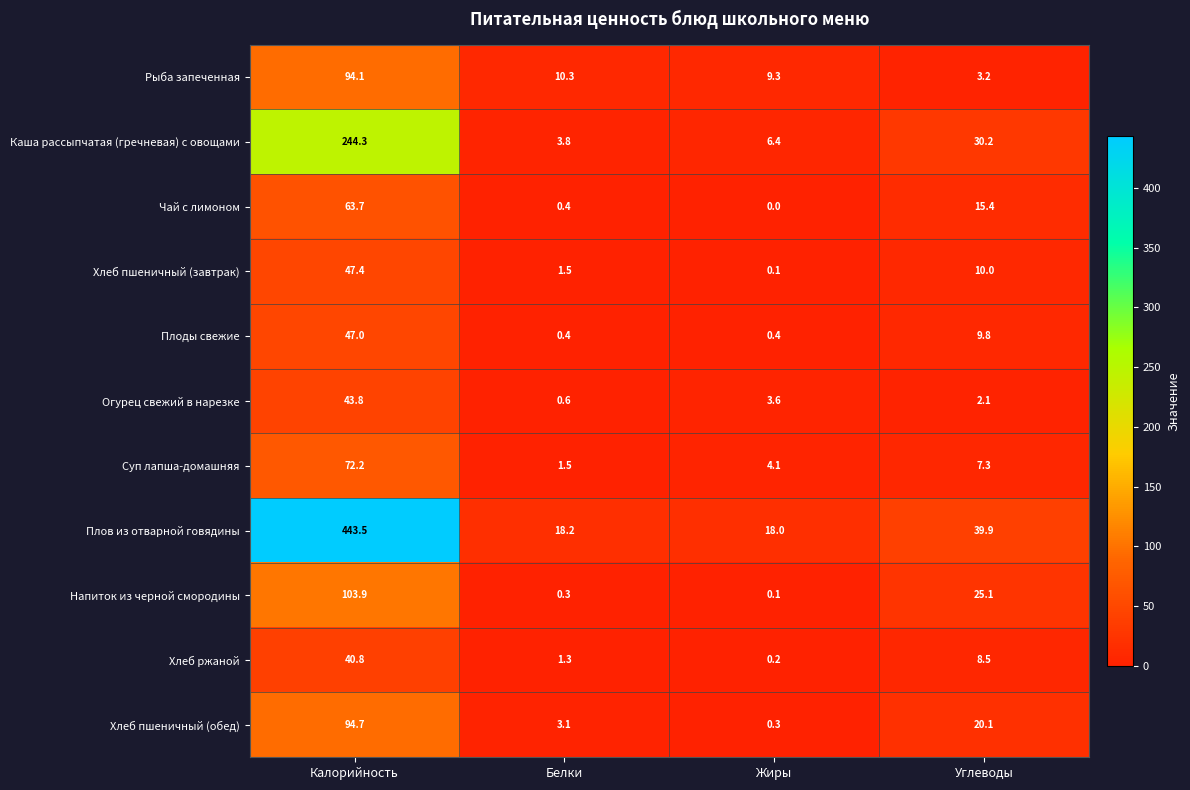

List the series in order of their peak value, lowest first.

Хлеб ржаной, Огурец свежий в нарезке, Плоды свежие, Хлеб пшеничный (завтрак), Чай с лимоном, Суп лапша-домашняя, Рыба запеченная, Хлеб пшеничный (обед), Напиток из черной смородины, Каша рассыпчатая (гречневая) с овощами, Плов из отварной говядины